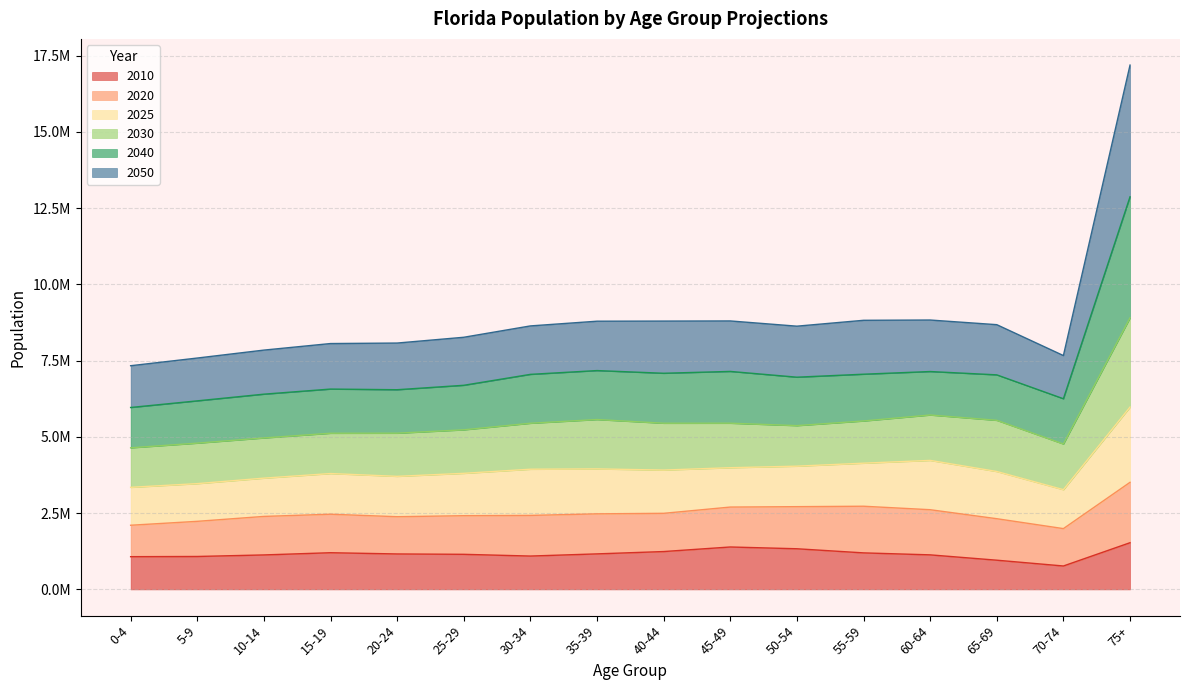

What is the label of the 15th point from the right?

5-9